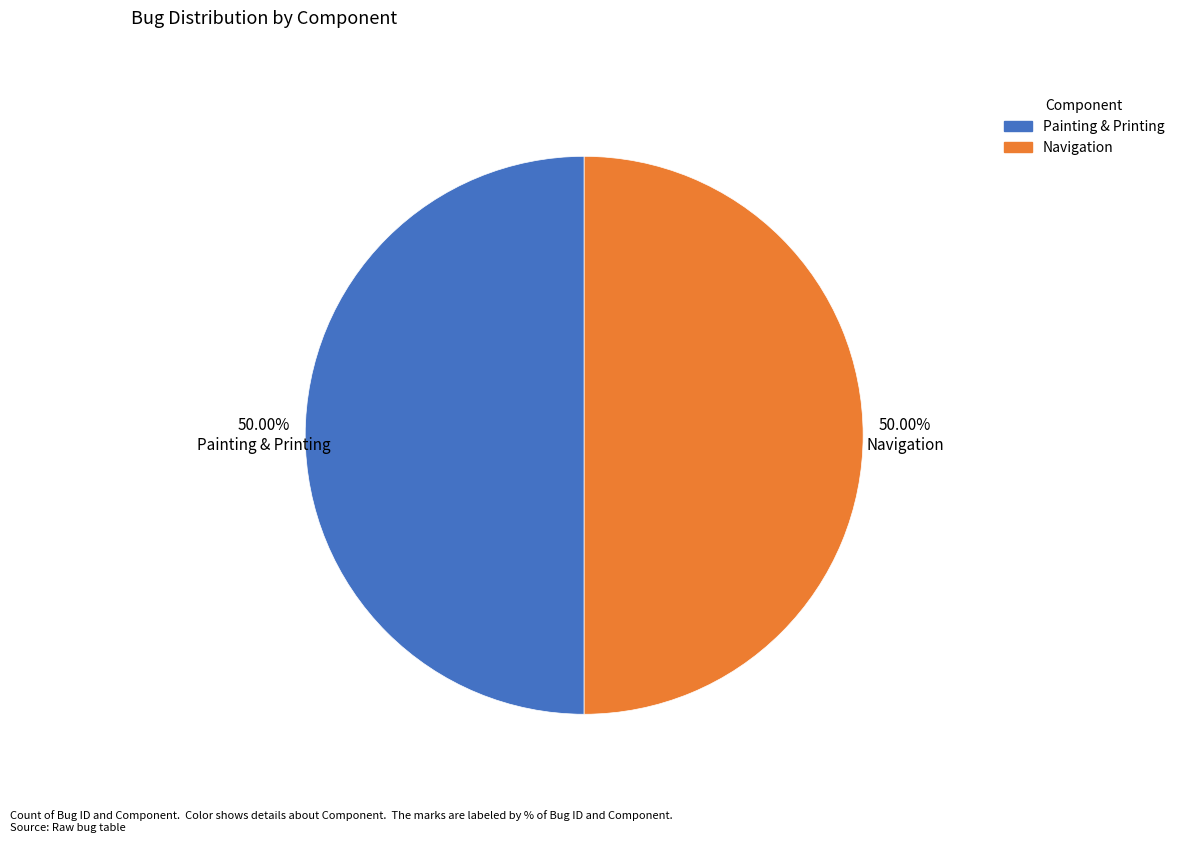

Combined, do Navigation and Painting & Printing account for over 50%?

Yes